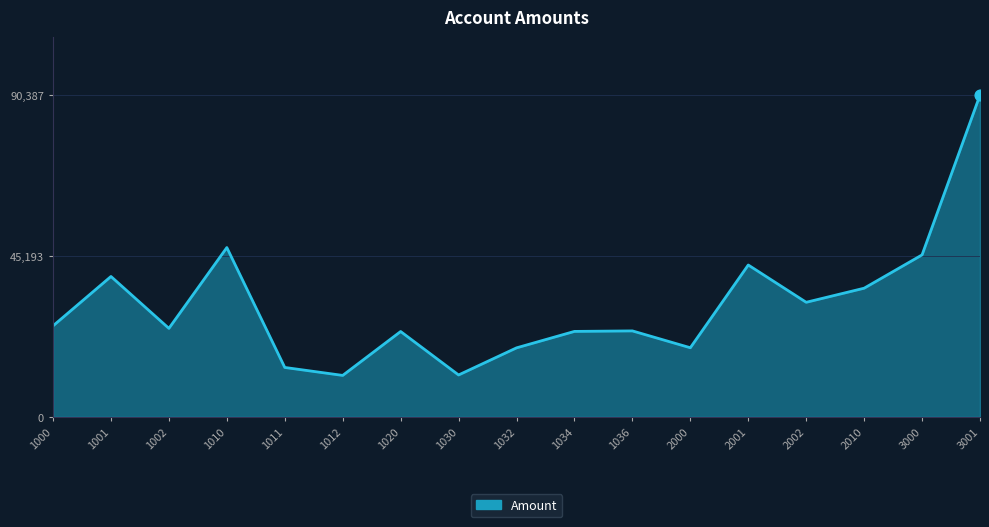

Approximately how many times larger is the value at 1034 compared to 2002?

0.7